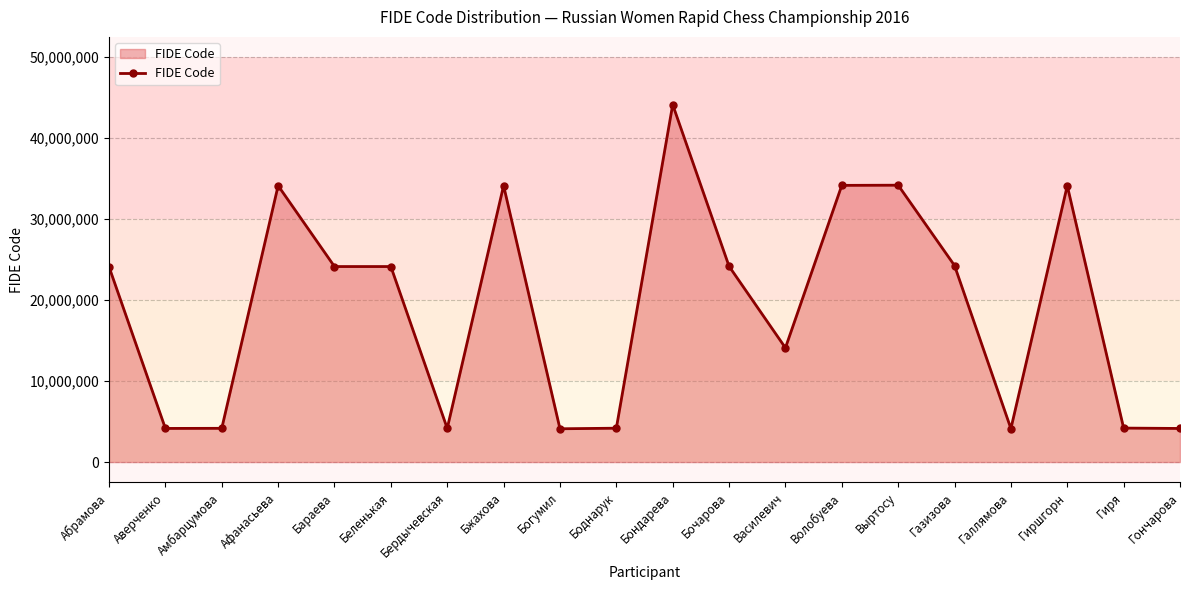

What is the difference between the maximum and minimum values?

40020777